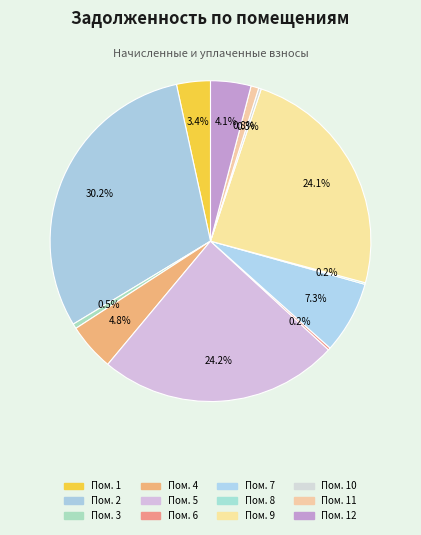

Is there any slice that represents more than half of the pie?

No